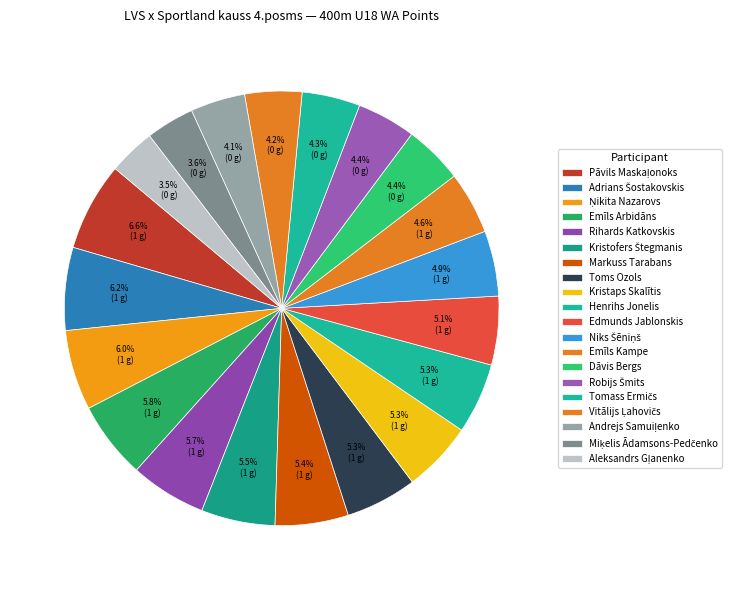

How many segments does this pie chart have?

20